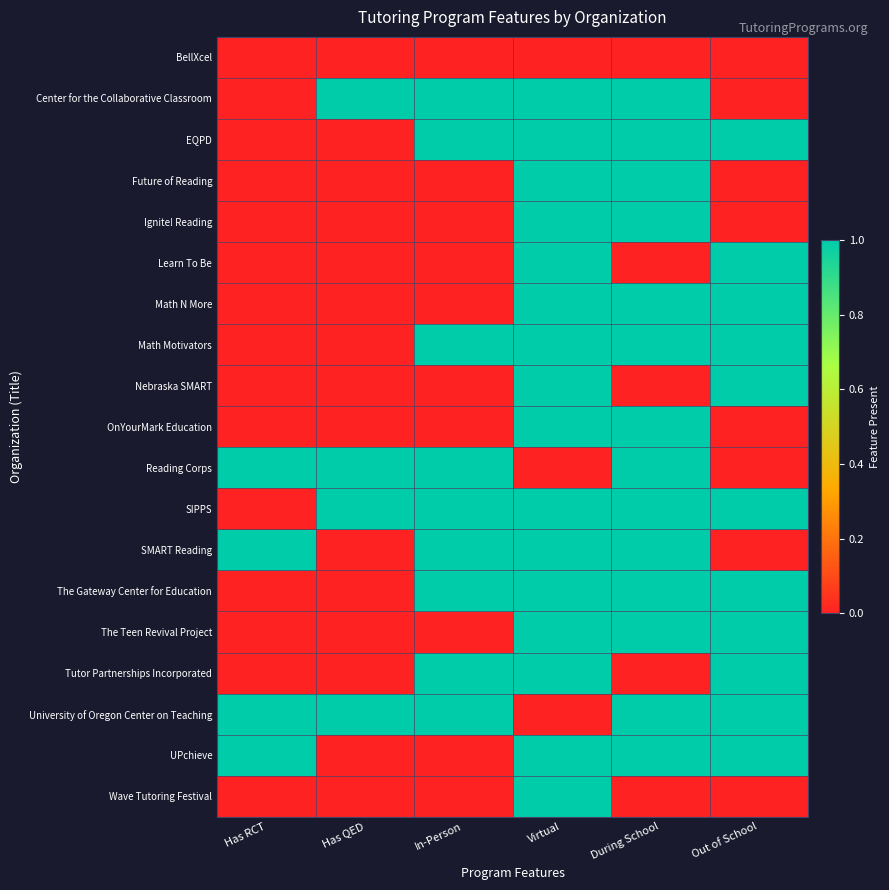

Reading right to left, transcribe all the data shown in this chart.

BellXcel: Out of School=0	During School=0	Virtual=0	In-Person=0	Has QED=0	Has RCT=0
Center for the Collaborative Classroom: Out of School=0	During School=1	Virtual=1	In-Person=1	Has QED=1	Has RCT=0
EQPD: Out of School=1	During School=1	Virtual=1	In-Person=1	Has QED=0	Has RCT=0
Future of Reading: Out of School=0	During School=1	Virtual=1	In-Person=0	Has QED=0	Has RCT=0
Ignite! Reading: Out of School=0	During School=1	Virtual=1	In-Person=0	Has QED=0	Has RCT=0
Learn To Be: Out of School=1	During School=0	Virtual=1	In-Person=0	Has QED=0	Has RCT=0
Math N More: Out of School=1	During School=1	Virtual=1	In-Person=0	Has QED=0	Has RCT=0
Math Motivators: Out of School=1	During School=1	Virtual=1	In-Person=1	Has QED=0	Has RCT=0
Nebraska SMART: Out of School=1	During School=0	Virtual=1	In-Person=0	Has QED=0	Has RCT=0
OnYourMark Education: Out of School=0	During School=1	Virtual=1	In-Person=0	Has QED=0	Has RCT=0
Reading Corps: Out of School=0	During School=1	Virtual=0	In-Person=1	Has QED=1	Has RCT=1
SIPPS: Out of School=1	During School=1	Virtual=1	In-Person=1	Has QED=1	Has RCT=0
SMART Reading: Out of School=0	During School=1	Virtual=1	In-Person=1	Has QED=0	Has RCT=1
The Gateway Center for Education: Out of School=1	During School=1	Virtual=1	In-Person=1	Has QED=0	Has RCT=0
The Teen Revival Project: Out of School=1	During School=1	Virtual=1	In-Person=0	Has QED=0	Has RCT=0
Tutor Partnerships Incorporated: Out of School=1	During School=0	Virtual=1	In-Person=1	Has QED=0	Has RCT=0
University of Oregon Center on Teaching: Out of School=1	During School=1	Virtual=0	In-Person=1	Has QED=1	Has RCT=1
UPchieve: Out of School=1	During School=1	Virtual=1	In-Person=0	Has QED=0	Has RCT=1
Wave Tutoring Festival: Out of School=0	During School=0	Virtual=1	In-Person=0	Has QED=0	Has RCT=0